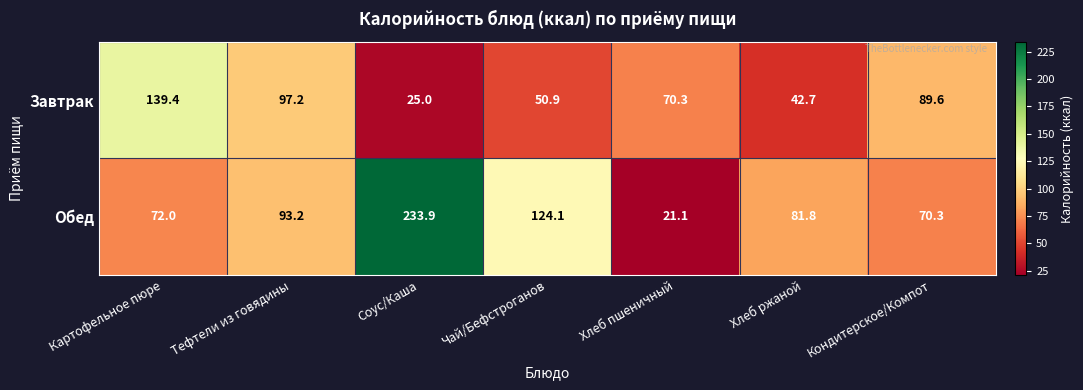

Which series has the widest spread of values?

Обед